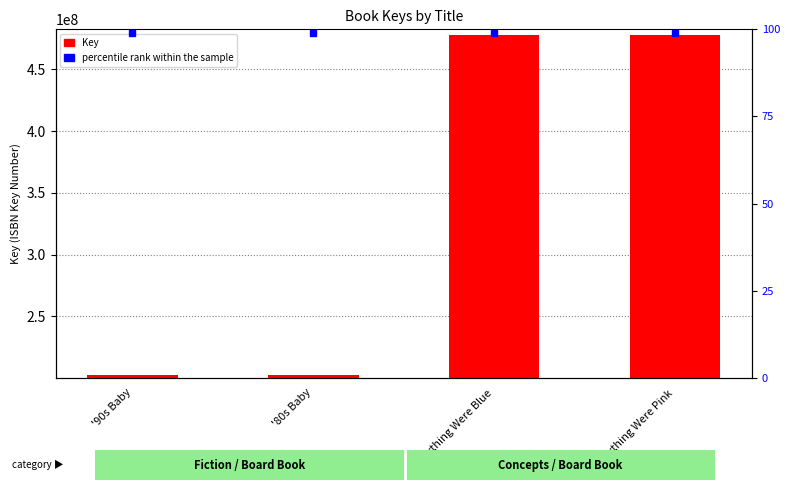

How many categories are shown in the chart?

4